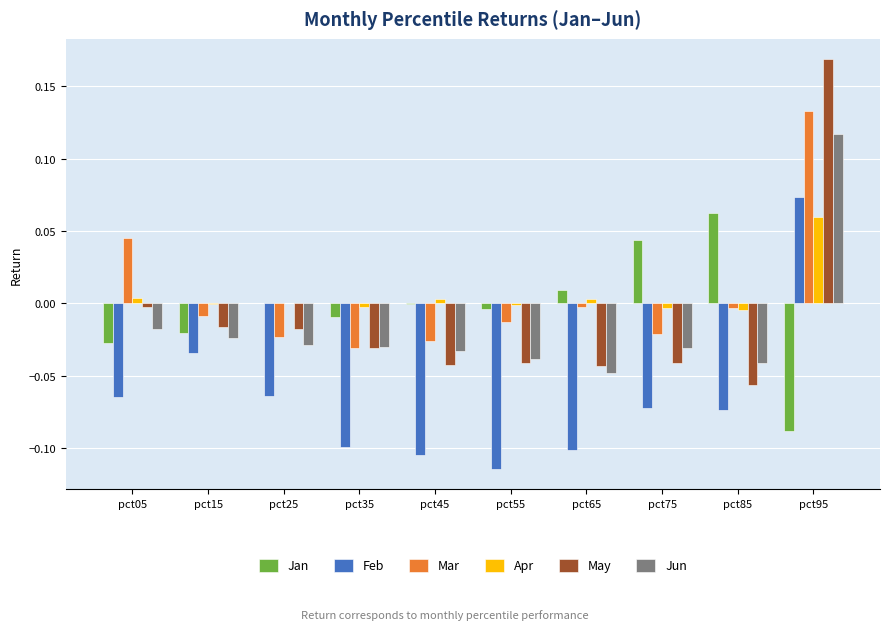

What are all the series names shown in the legend?

Jan, Feb, Mar, Apr, May, Jun